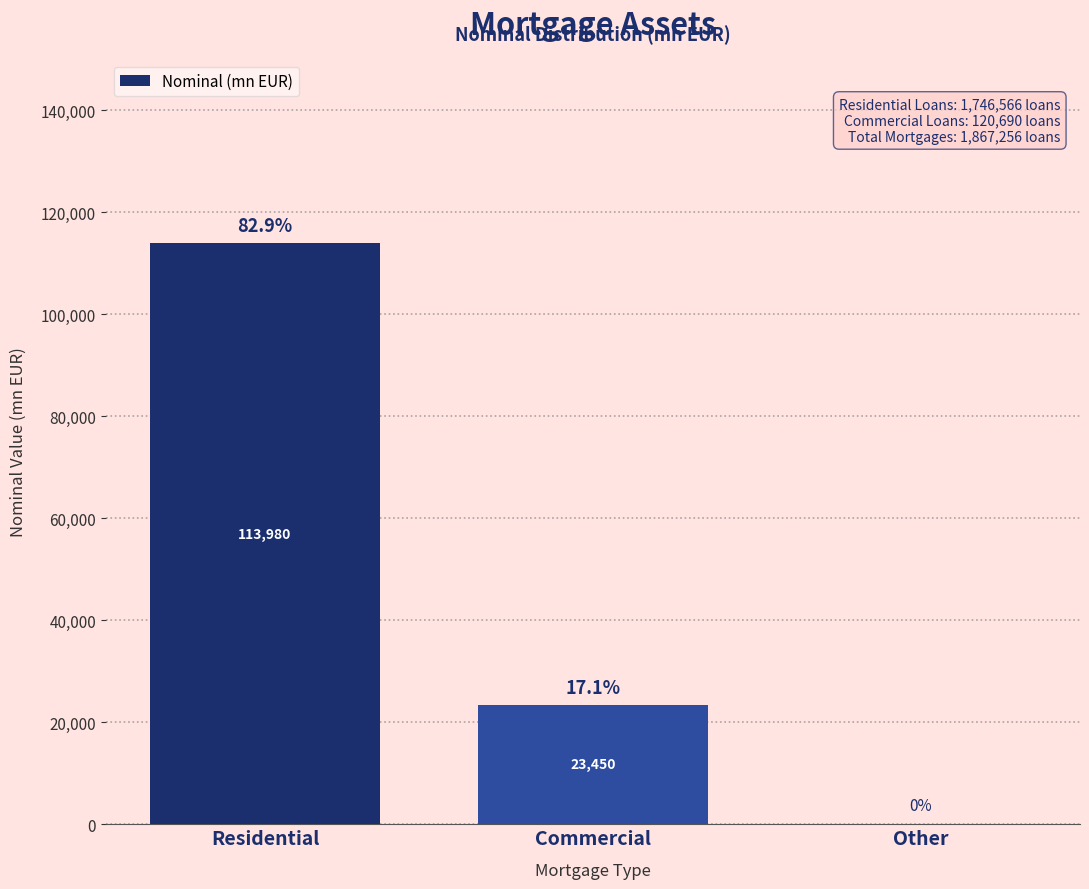

Reading left to right, transcribe all the data shown in this chart.

Residential=113980.1	Commercial=23449.6	Other=0.0